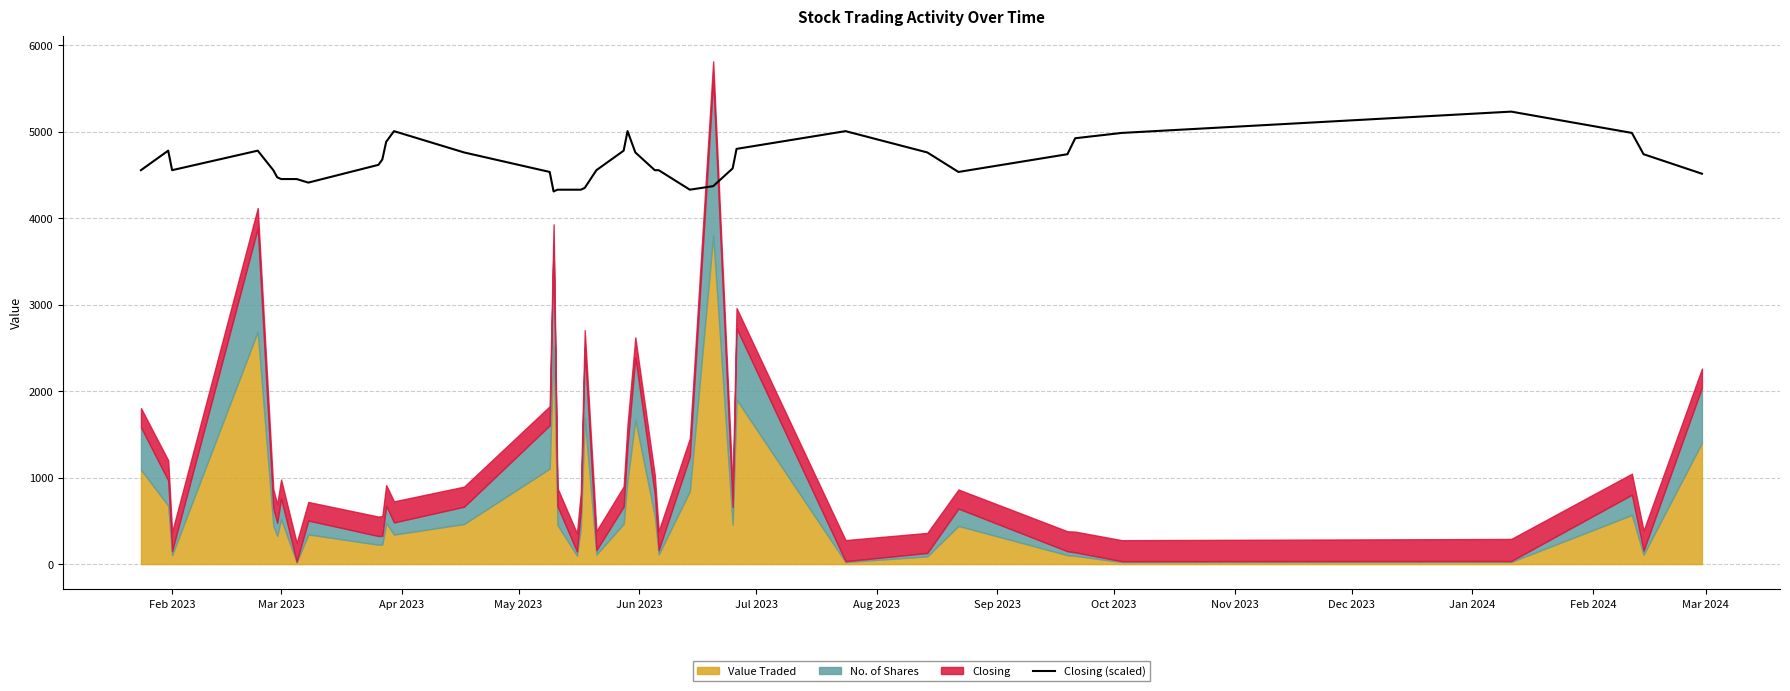

Does the chart display data point markers on the line(s)?

No